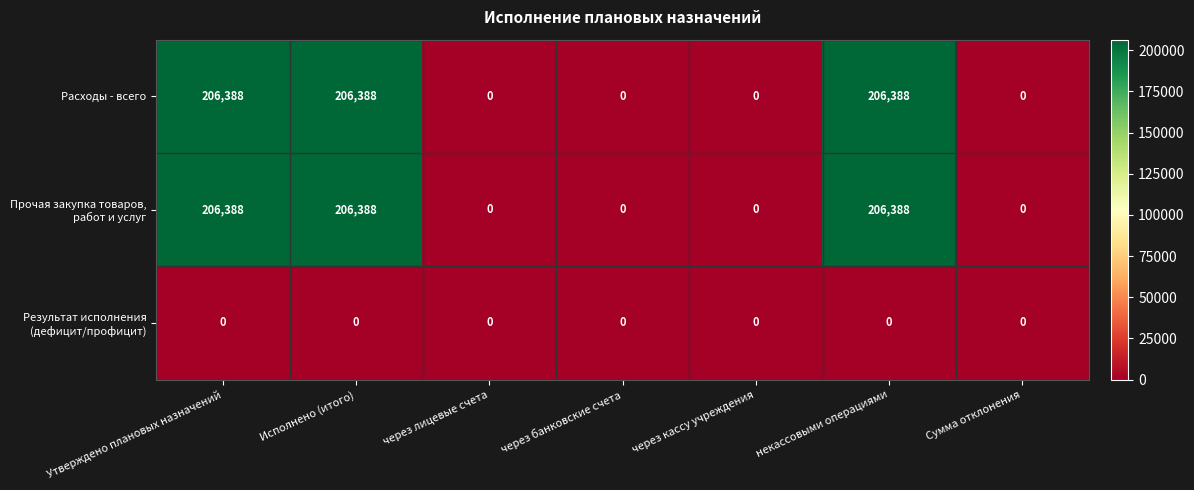

Is it true that Расходы - всего equals 206388 at Исполнено (итого)?

True